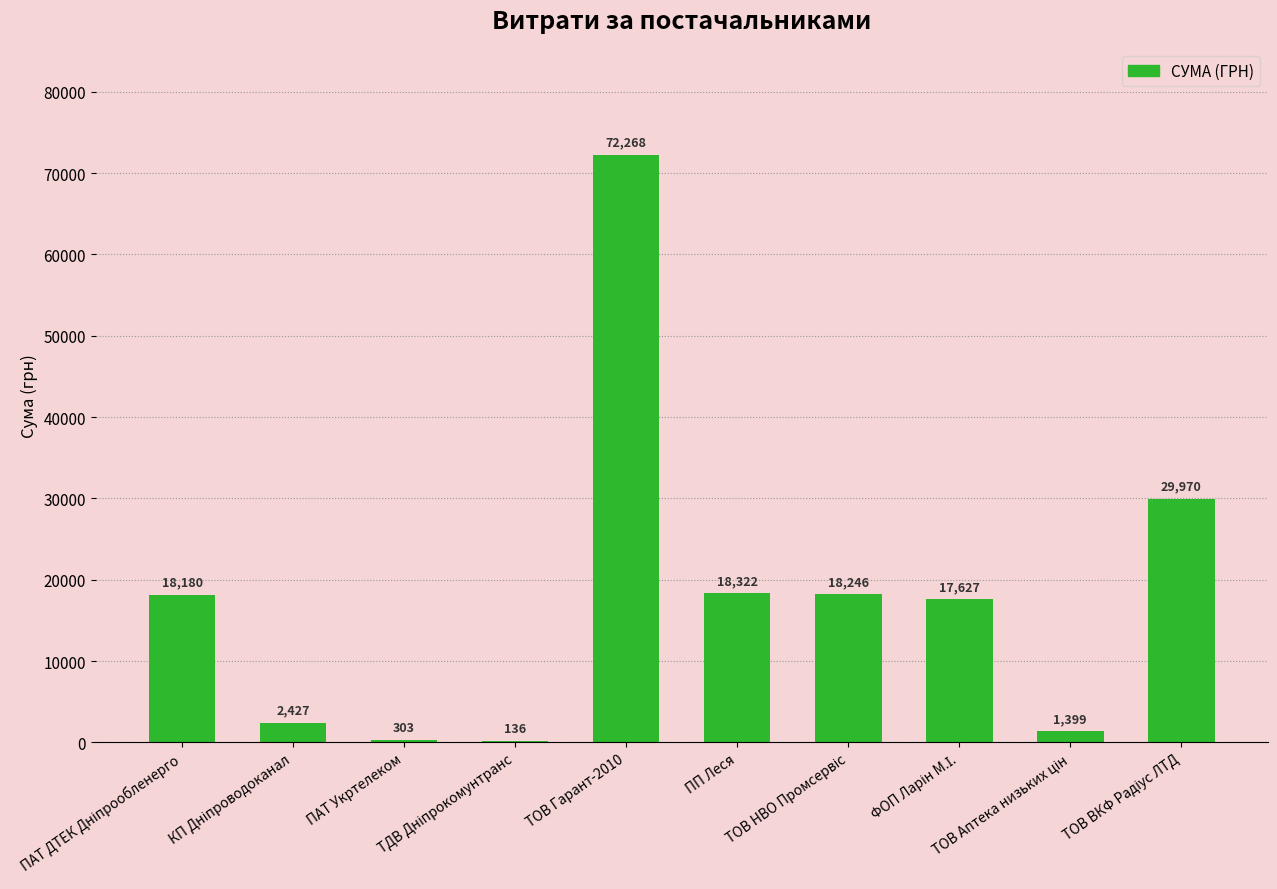

True or false: the data shows 28903.5 at ТОВ НВО Промсервіс.

False